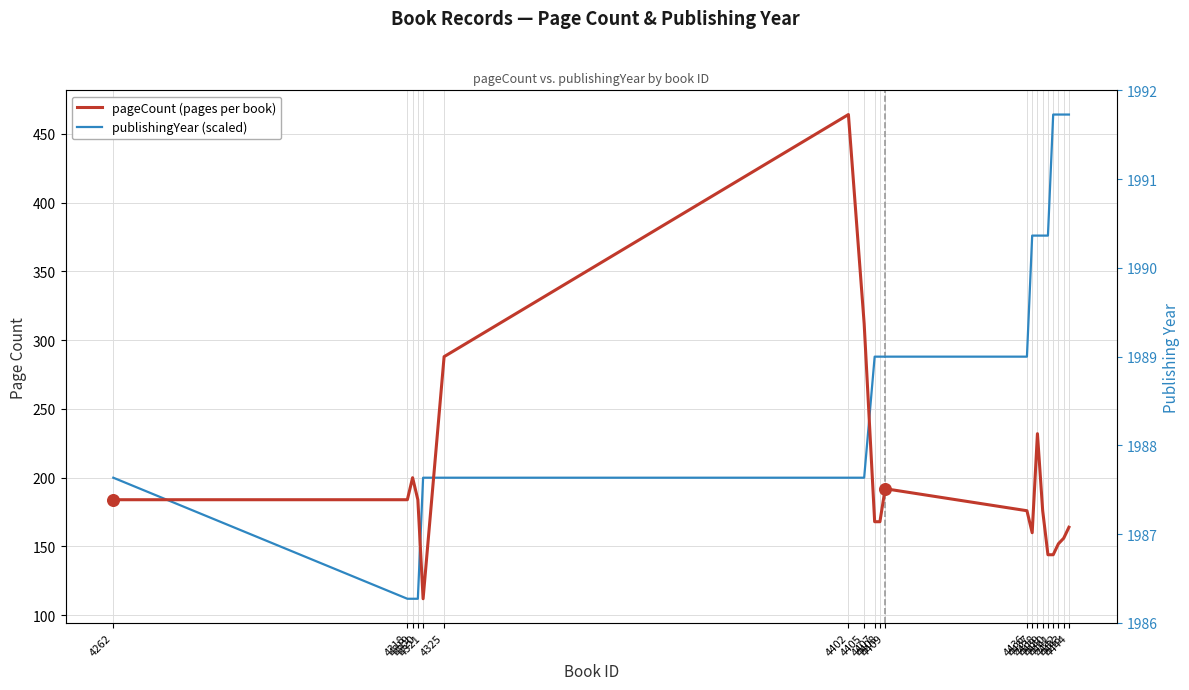

What are all the series names shown in the legend?

pageCount (pages per book), publishingYear (scaled)